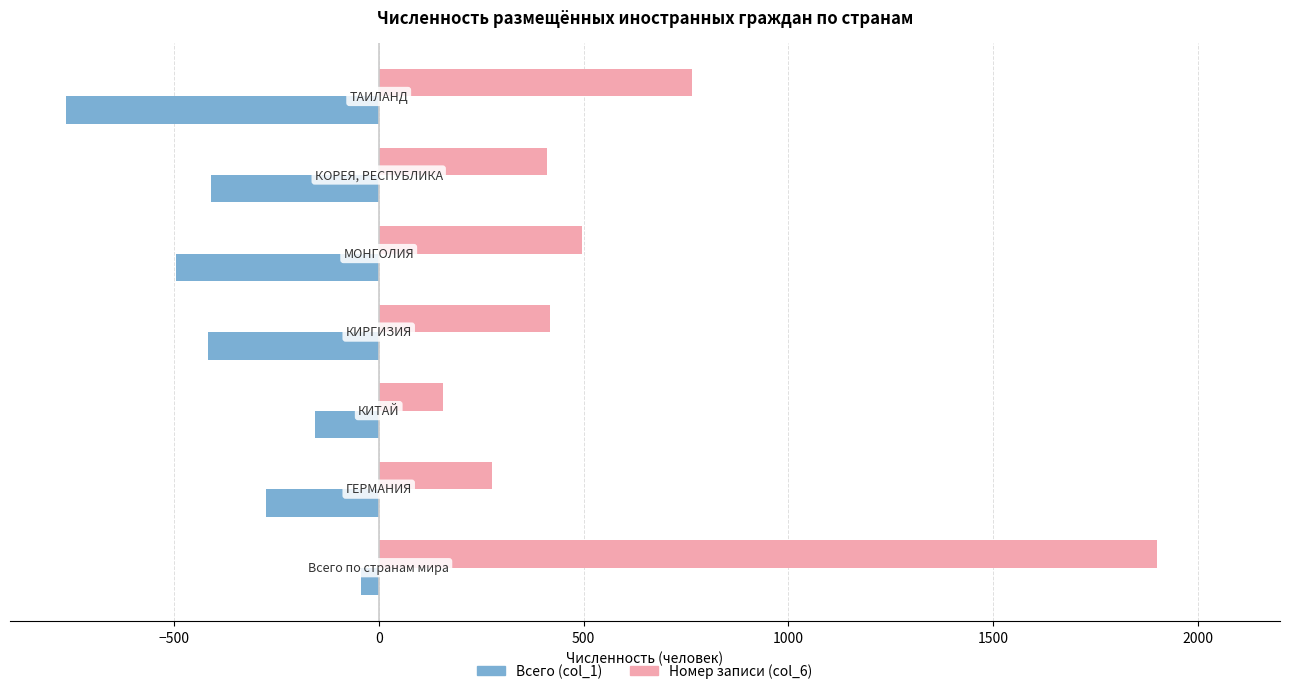

What is the greatest value displayed?

1900